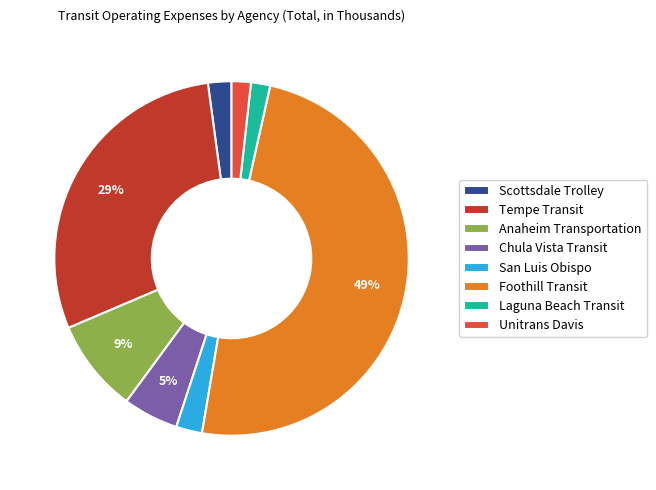

To the nearest percent, what is the difference between the Foothill Transit and Scottsdale Trolley slice percentages?

47%